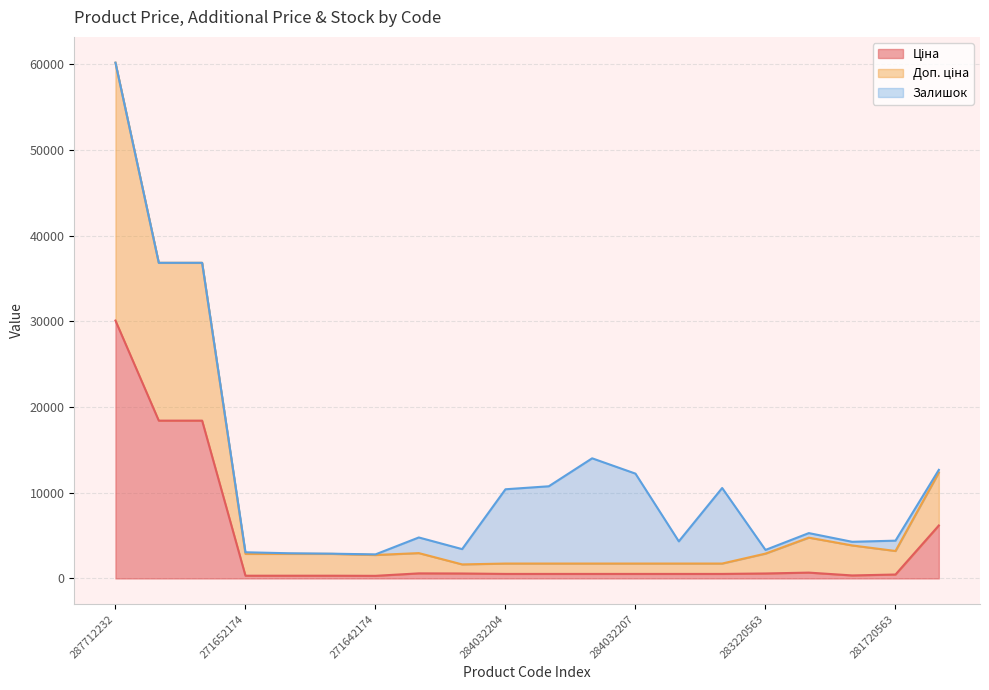

At which category is the sum across all series the highest?

287712232